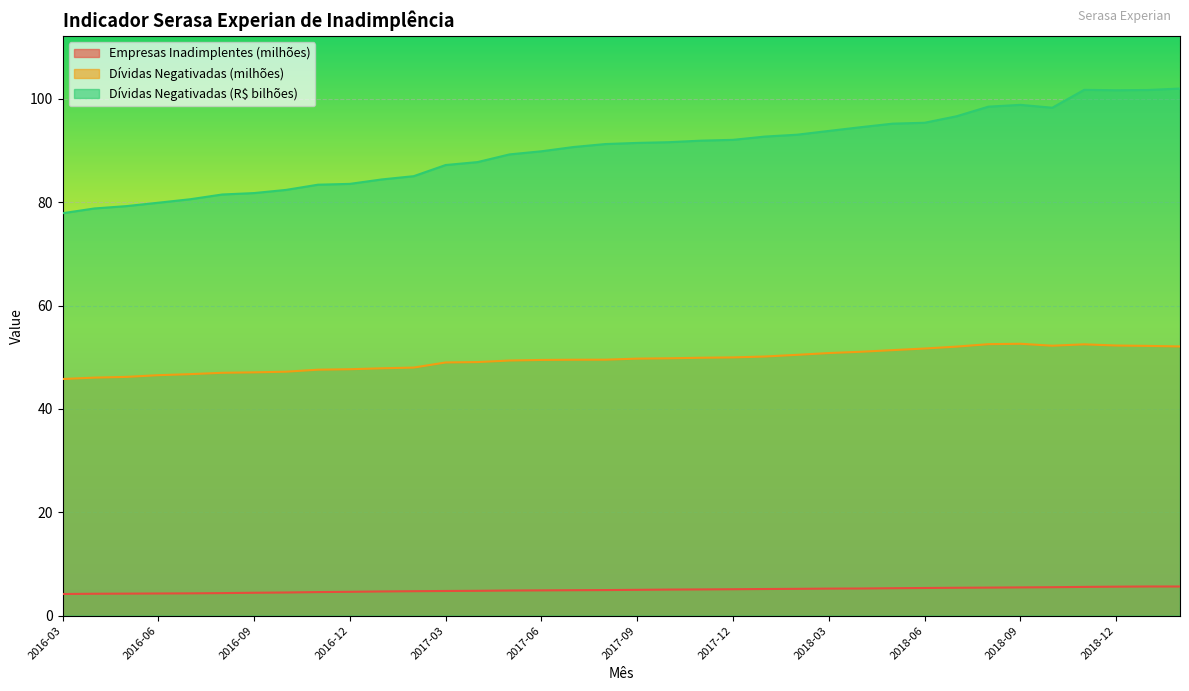

What is the label of the 32nd point from the right?

2016-07